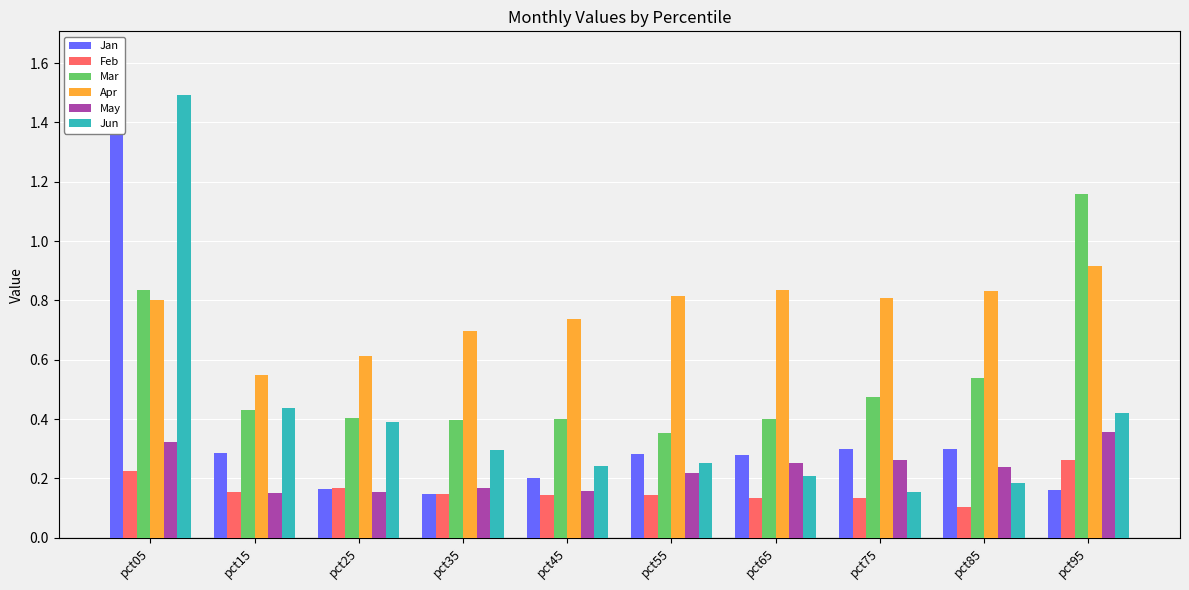

At which category is the sum across all series the highest?

pct05